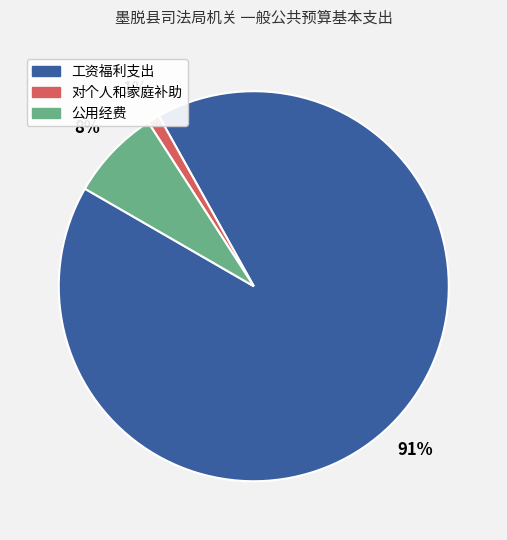

The 工资福利支出 slice represents 91% of the pie. True or false?

True